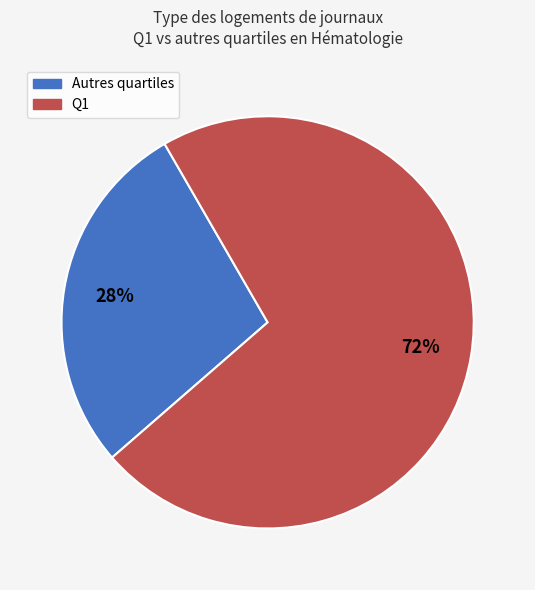

To the nearest percent, what is the average slice percentage?

50%